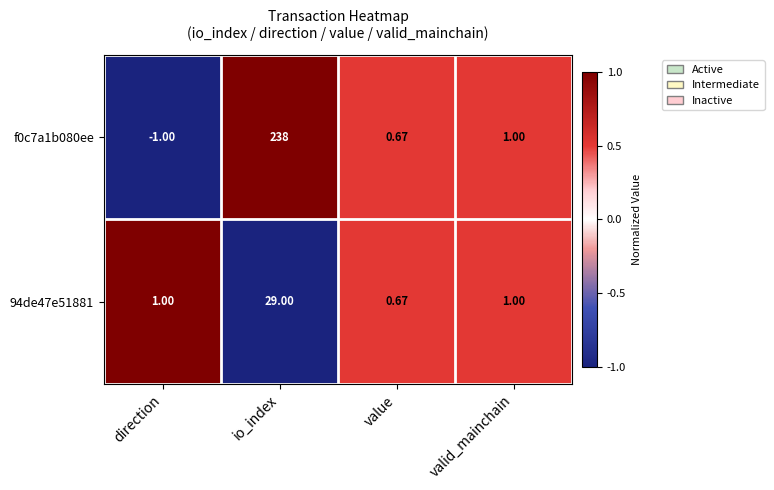

Count the number of categories in the chart.

4